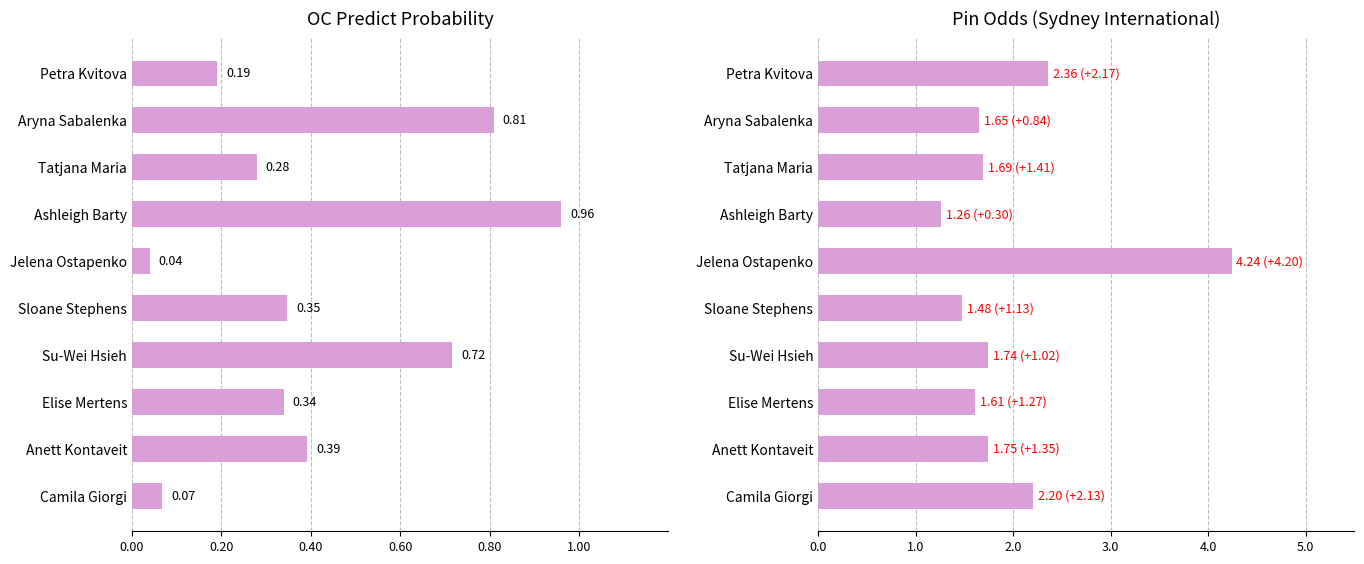

What is the difference between the highest and lowest values at Jelena Ostapenko?

4.2